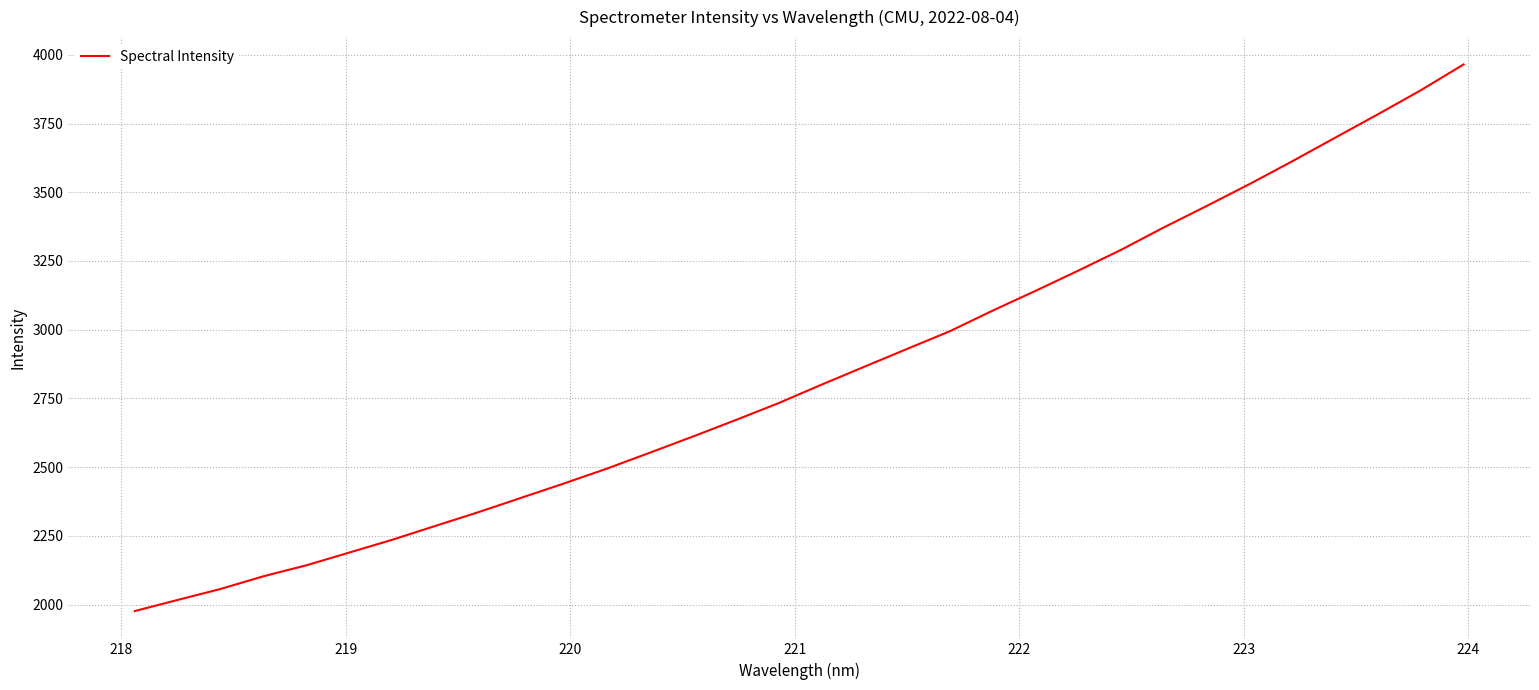

What is the maximum value shown in the chart?

3964.9